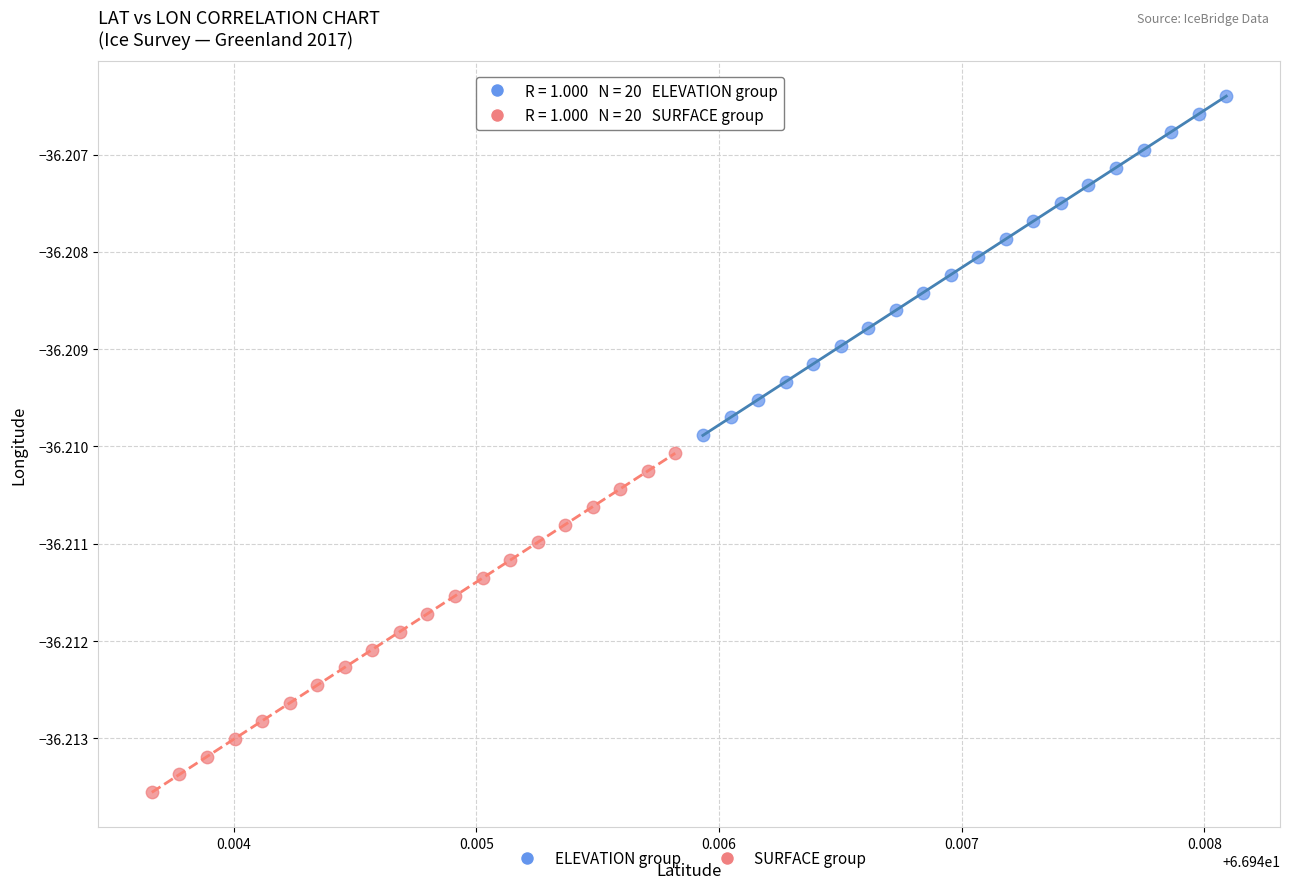

What are all the series names shown in the legend?

ELEVATION group, SURFACE group